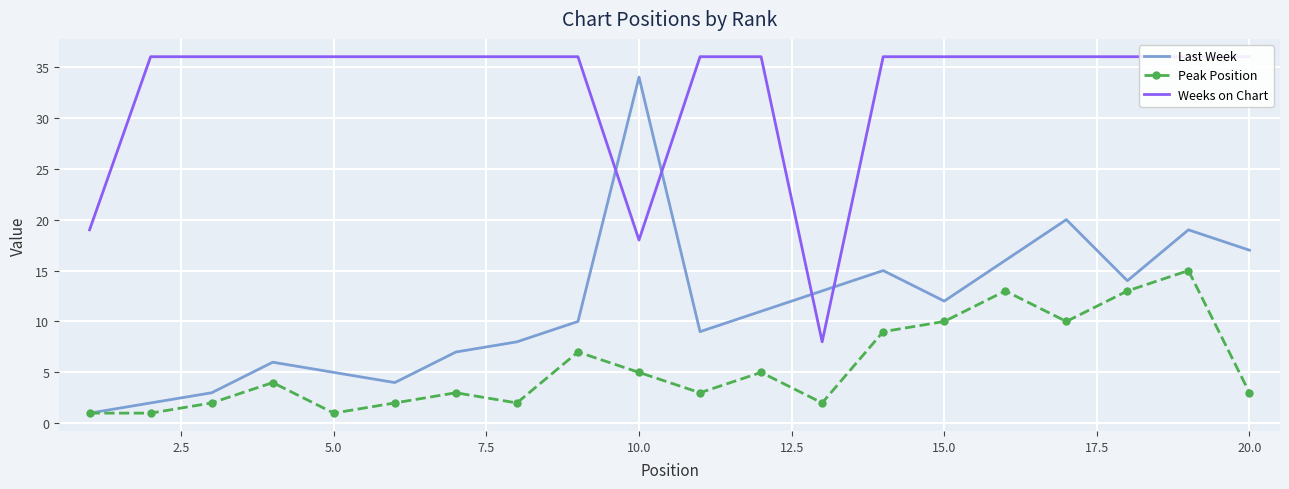

True or false: Peak Position and Weeks on Chart cross at least once.

False